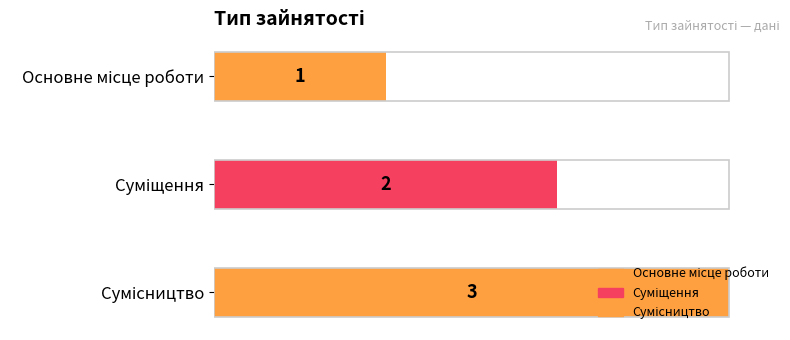

How many bars are there in total?

3